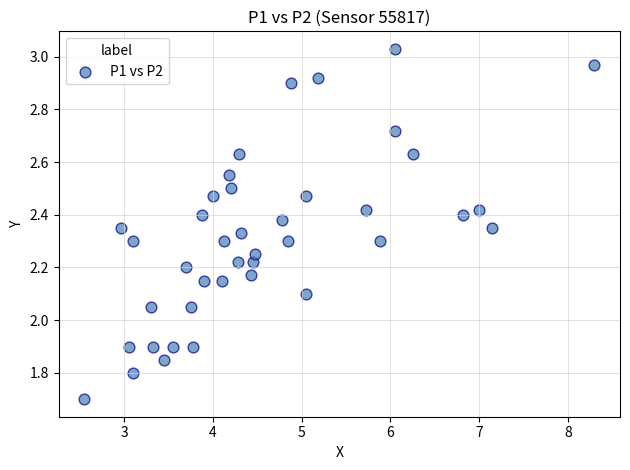

What is the range of Y values (max minus min)?

1.3